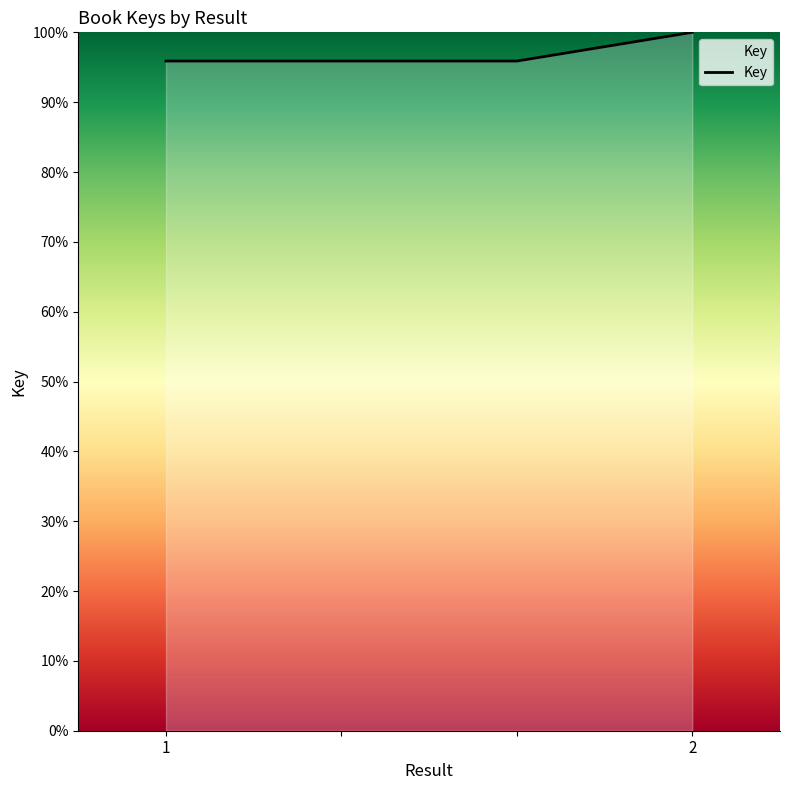

What is the maximum value shown in the chart?

100.0